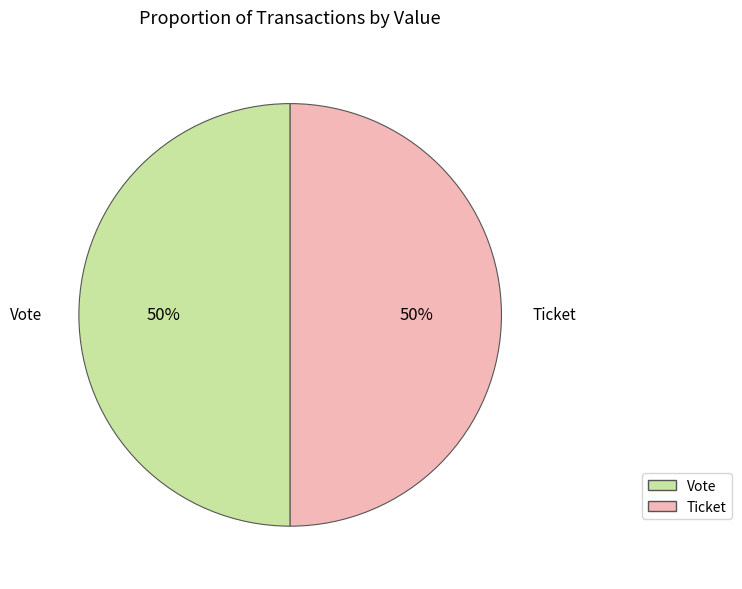

To the nearest percent, what is the average slice percentage?

50%